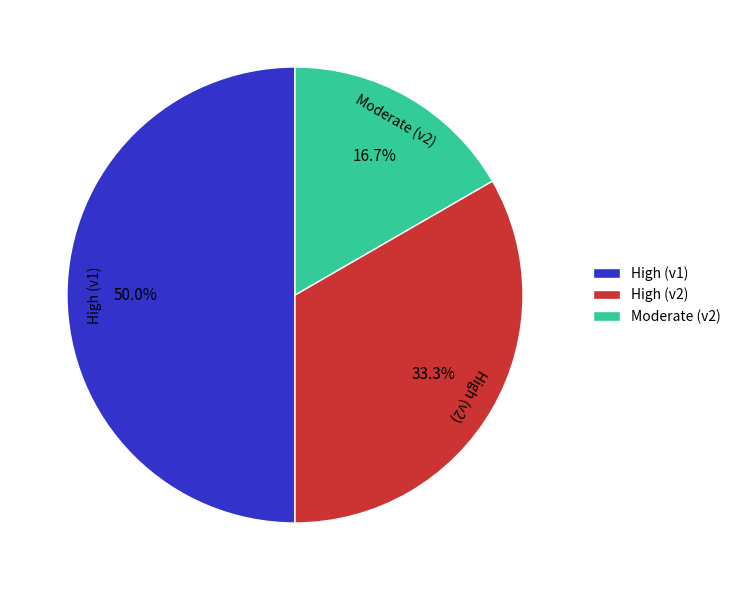

Rank the categories by value from highest to lowest.

High (v1), High (v2), Moderate (v2)